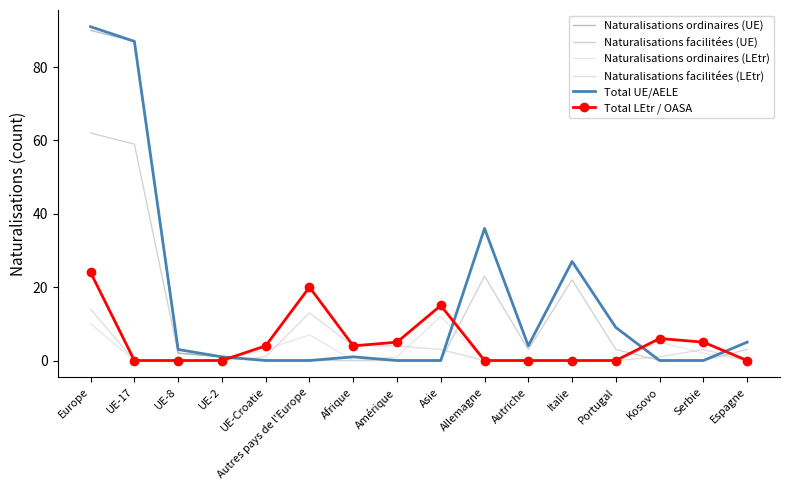

What is the difference between the maximum and minimum values in the Total LEtr / OASA series?

24